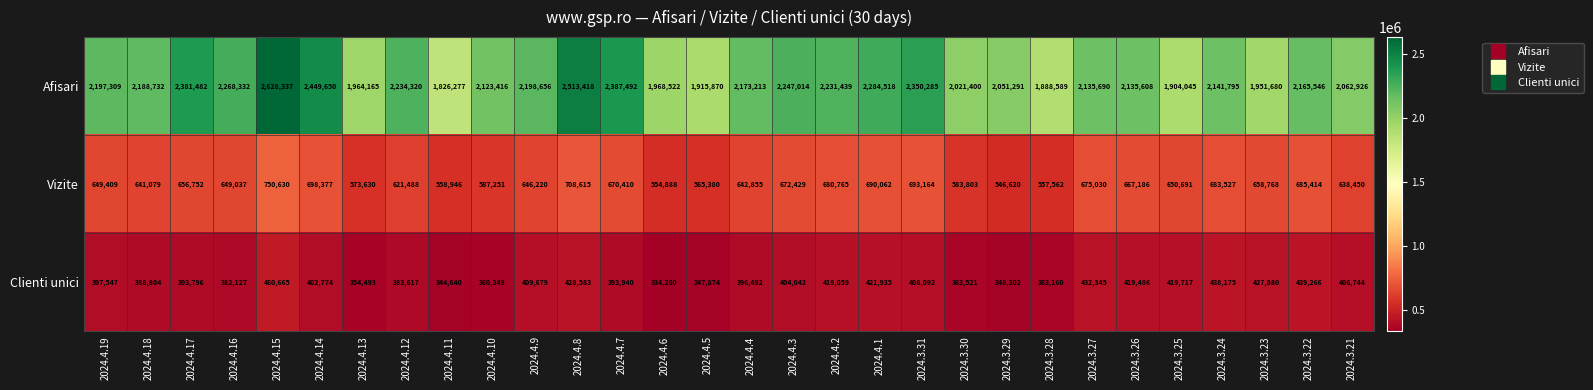

At which category is the sum across all series the highest?

2024.4.15